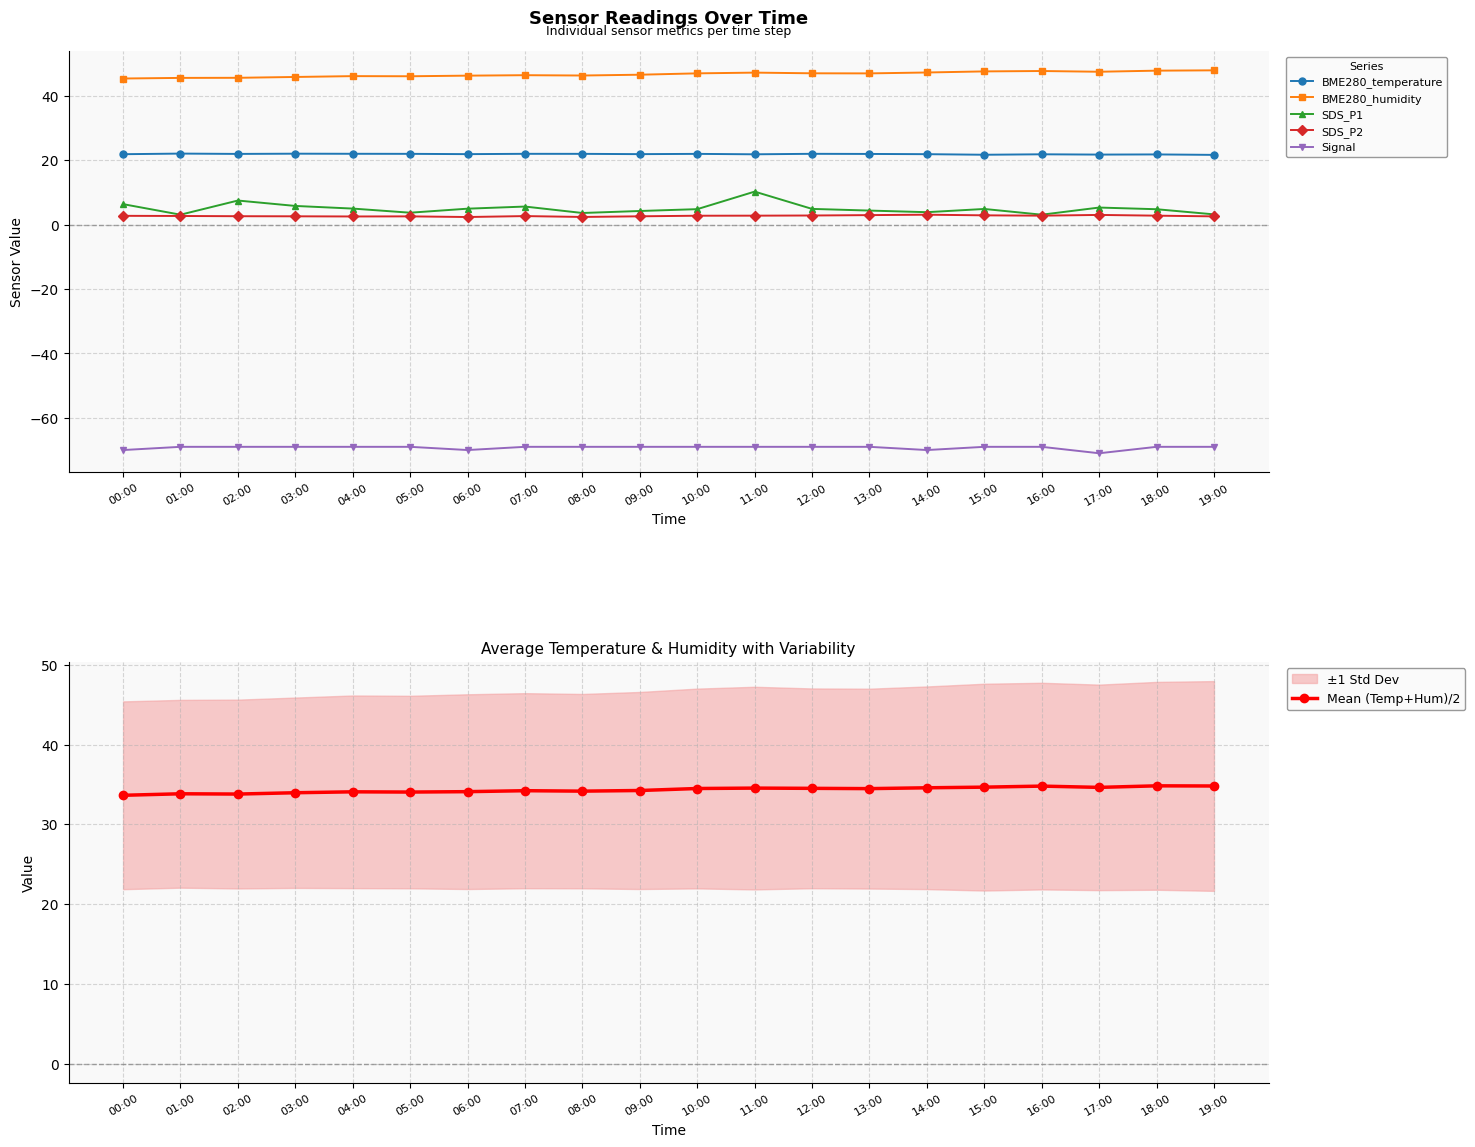

Reading left to right, transcribe all the data shown in this chart.

BME280_temperature: 00:00=21.9	01:00=22.1	02:00=22.0	03:00=22.1	04:00=22.0	05:00=22.0	06:00=21.9	07:00=22.0	08:00=22.0	09:00=21.9	10:00=22.0	11:00=21.9	12:00=22.0	13:00=22.0	14:00=21.9	15:00=21.7	16:00=21.9	17:00=21.8	18:00=21.8	19:00=21.7
BME280_humidity: 00:00=45.4	01:00=45.6	02:00=45.6	03:00=45.9	04:00=46.1	05:00=46.1	06:00=46.3	07:00=46.4	08:00=46.3	09:00=46.6	10:00=47.0	11:00=47.2	12:00=47.0	13:00=47.0	14:00=47.3	15:00=47.6	16:00=47.7	17:00=47.5	18:00=47.8	19:00=47.9
SDS_P1: 00:00=6.4	01:00=3.1	02:00=7.5	03:00=5.8	04:00=5.0	05:00=3.7	06:00=5.0	07:00=5.6	08:00=3.6	09:00=4.2	10:00=4.8	11:00=10.3	12:00=4.9	13:00=4.4	14:00=3.9	15:00=4.9	16:00=3.1	17:00=5.3	18:00=4.8	19:00=3.2
SDS_P2: 00:00=2.8	01:00=2.7	02:00=2.6	03:00=2.6	04:00=2.5	05:00=2.6	06:00=2.4	07:00=2.7	08:00=2.4	09:00=2.6	10:00=2.8	11:00=2.8	12:00=2.9	13:00=3.0	14:00=3.1	15:00=2.9	16:00=2.8	17:00=3.0	18:00=2.8	19:00=2.6
Signal: 00:00=-70.0	01:00=-69.0	02:00=-69.0	03:00=-69.0	04:00=-69.0	05:00=-69.0	06:00=-70.0	07:00=-69.0	08:00=-69.0	09:00=-69.0	10:00=-69.0	11:00=-69.0	12:00=-69.0	13:00=-69.0	14:00=-70.0	15:00=-69.0	16:00=-69.0	17:00=-71.0	18:00=-69.0	19:00=-69.0
Mean (Temp+Hum)/2: 00:00=33.6	01:00=33.8	02:00=33.8	03:00=34.0	04:00=34.1	05:00=34.0	06:00=34.1	07:00=34.2	08:00=34.2	09:00=34.2	10:00=34.5	11:00=34.5	12:00=34.5	13:00=34.5	14:00=34.6	15:00=34.7	16:00=34.8	17:00=34.6	18:00=34.8	19:00=34.8